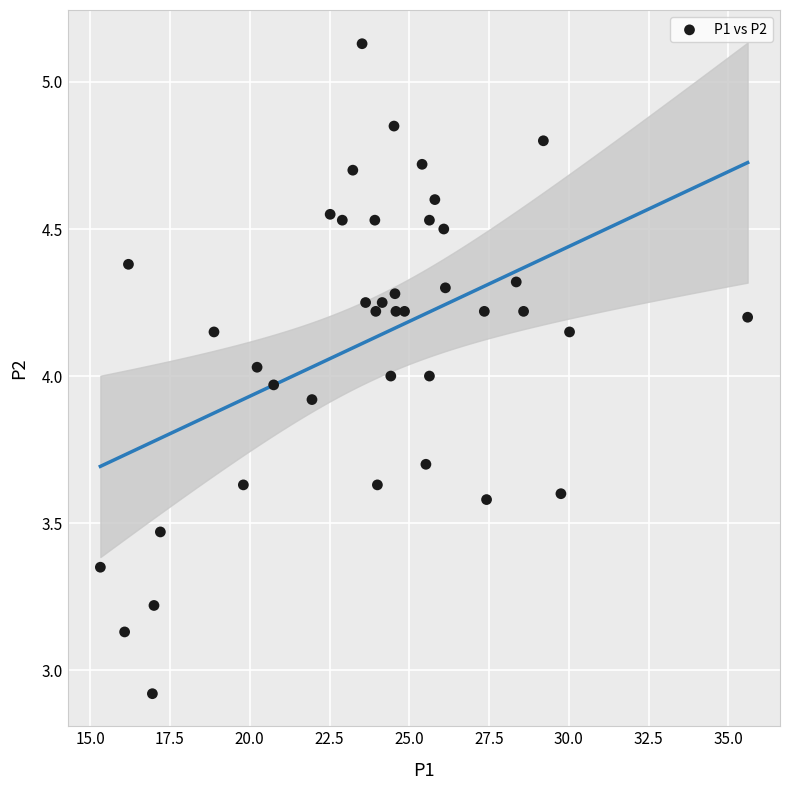

What is the range of Y values (max minus min)?

2.2